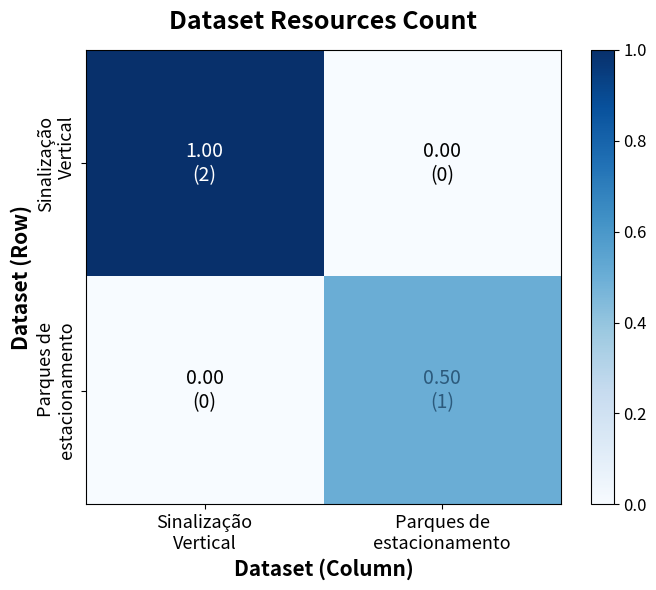

Which series has the largest range (max minus min)?

Sinalização Vertical